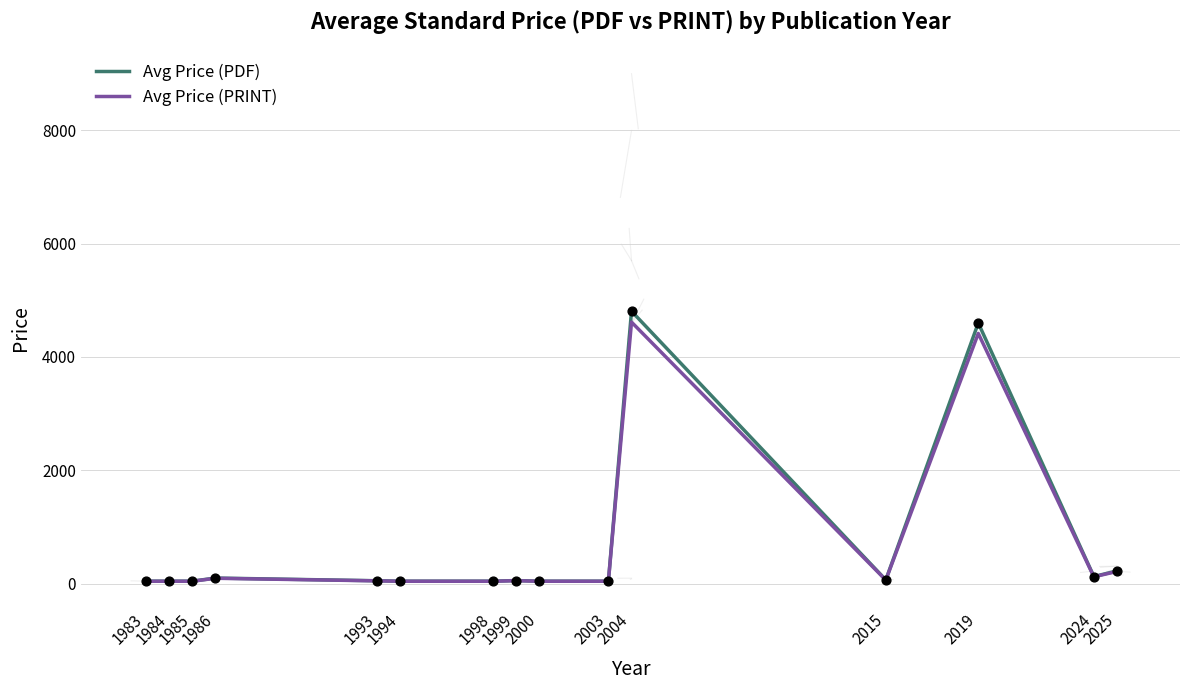

At which category is the sum across all series the highest?

2004